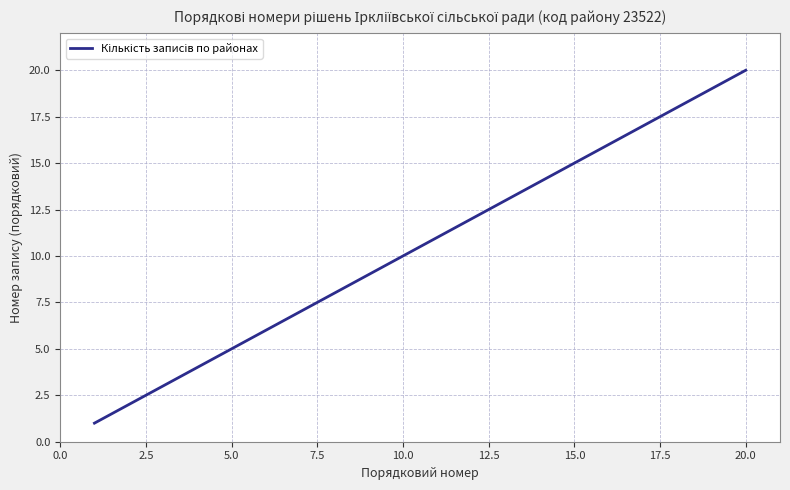

What is the greatest value displayed?

20